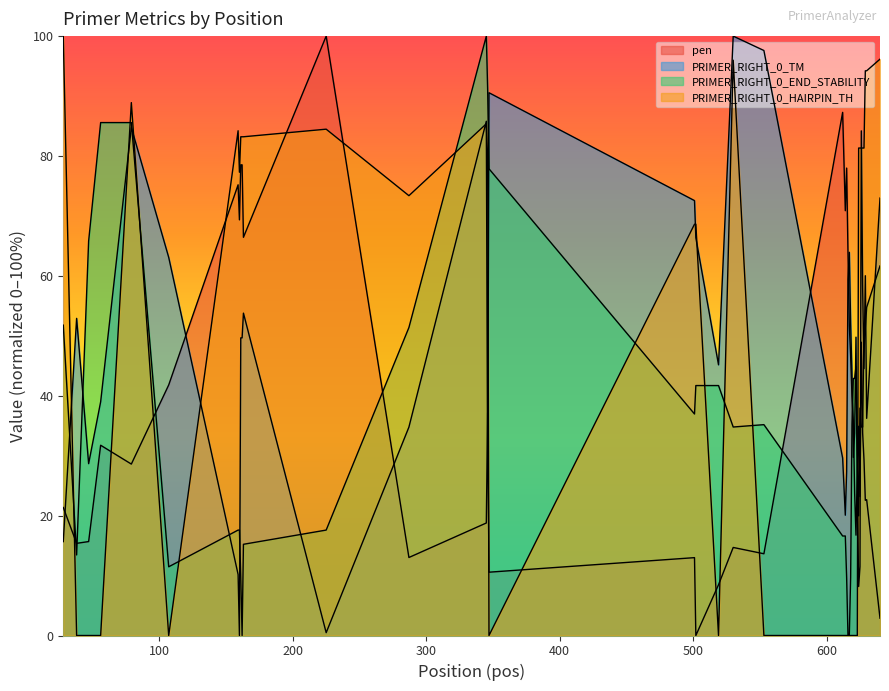

How many lines are shown in the chart?

4